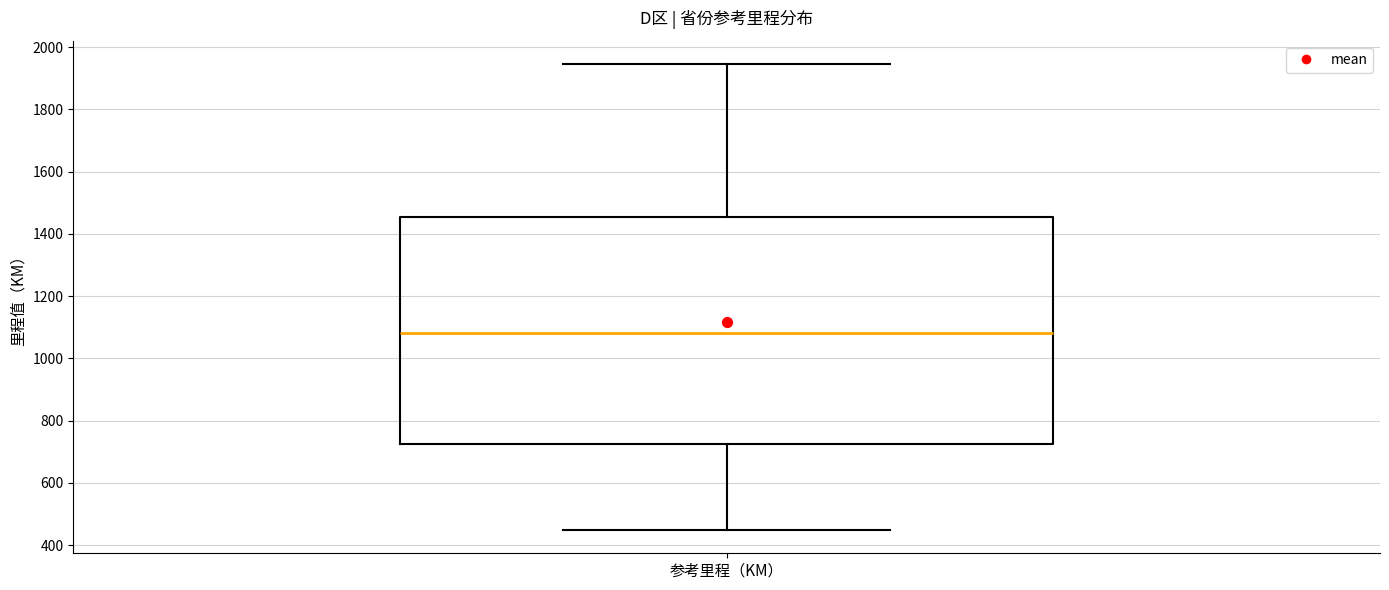

Where does the upper whisker of the box for 参考里程（KM） end on the y-axis? The values are not printed on the chart, so give them approximately, as read against the axis.

1940